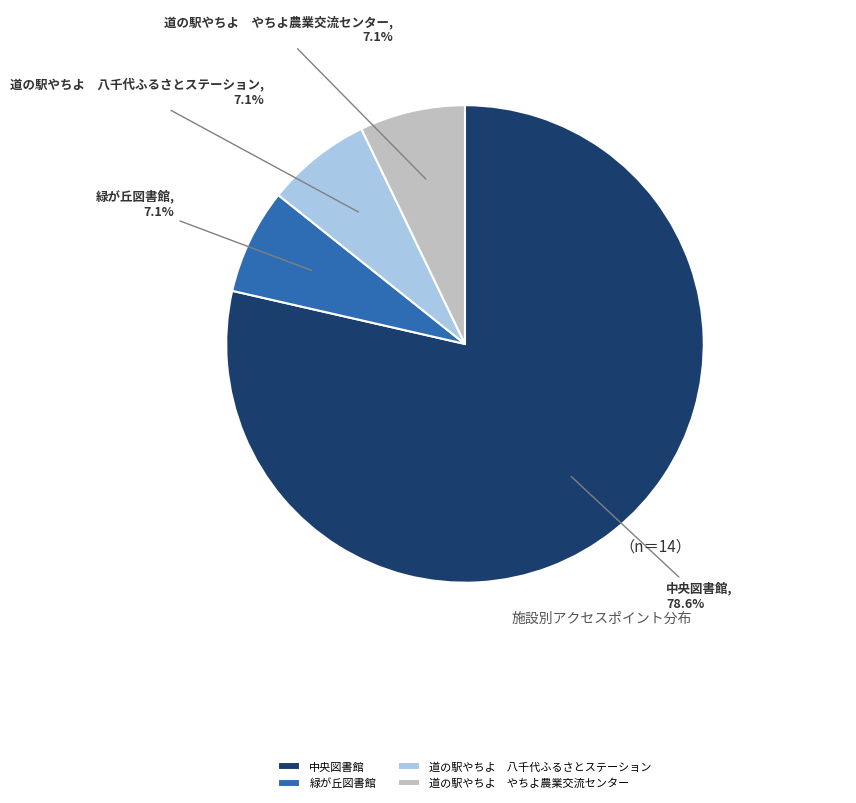

Which category accounts for the majority?

中央図書館